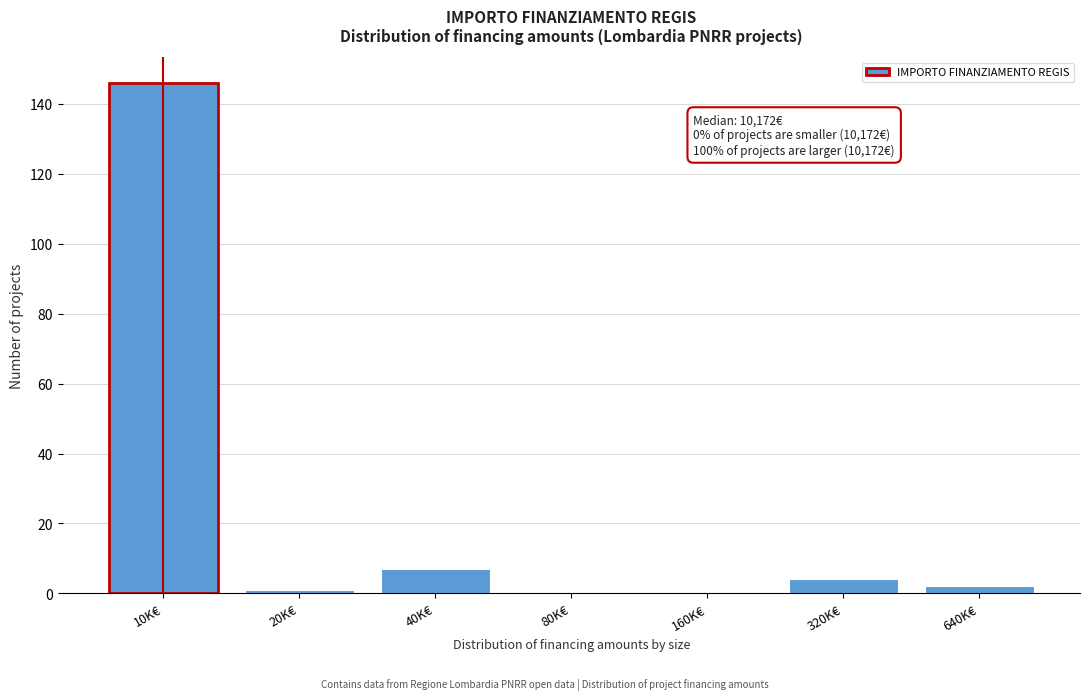

Reading left to right, list all the values displayed in this chart.

10K€=146	20K€=1	40K€=7	80K€=0	160K€=0	320K€=4	640K€=2